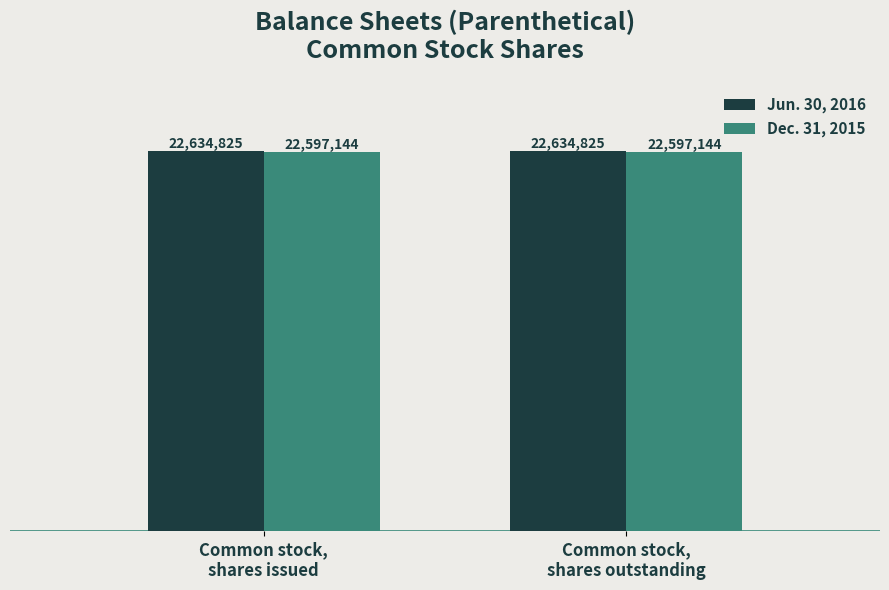

Is the value of Jun. 30, 2016 at Common stock,
shares outstanding greater than the value of Dec. 31, 2015 at Common stock,
shares issued?

Yes